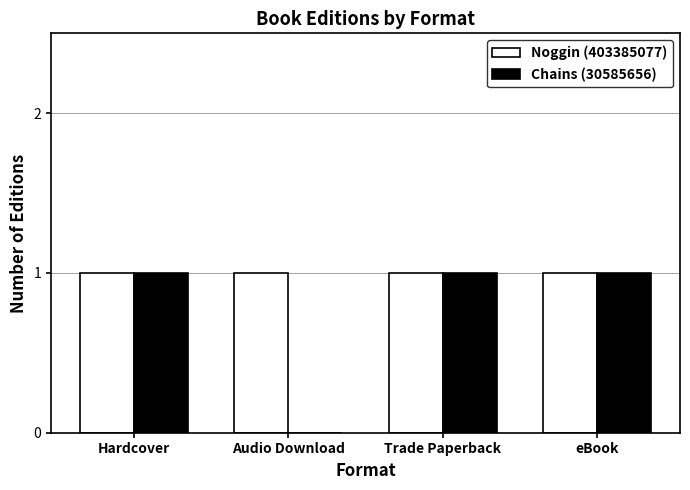

What is the sum of all Noggin (403385077) values?

4